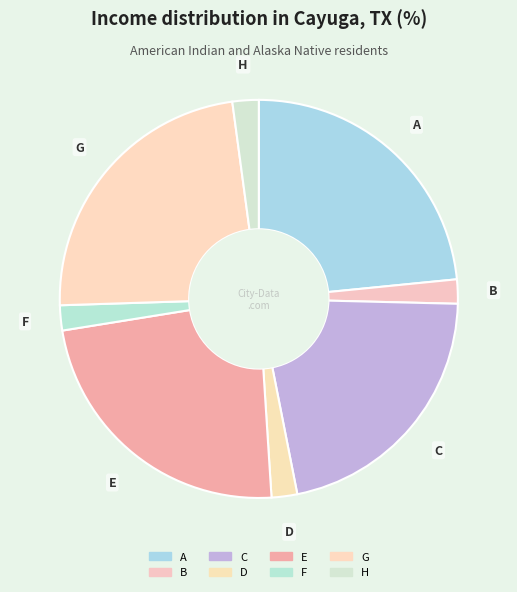

What portion of the pie excludes D?

97.9%